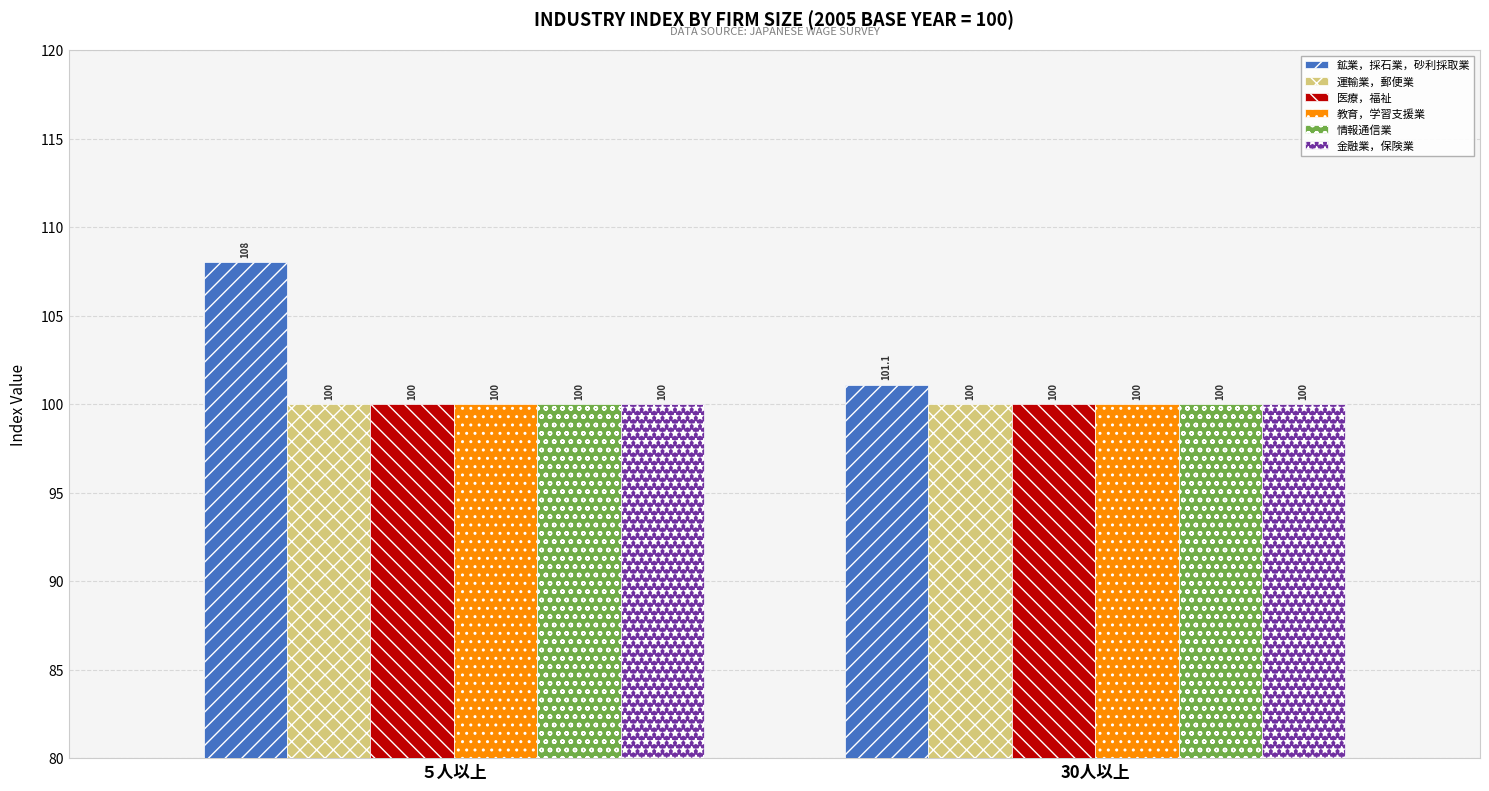

Which series has the largest range (max minus min)?

鉱業，採石業，砂利採取業